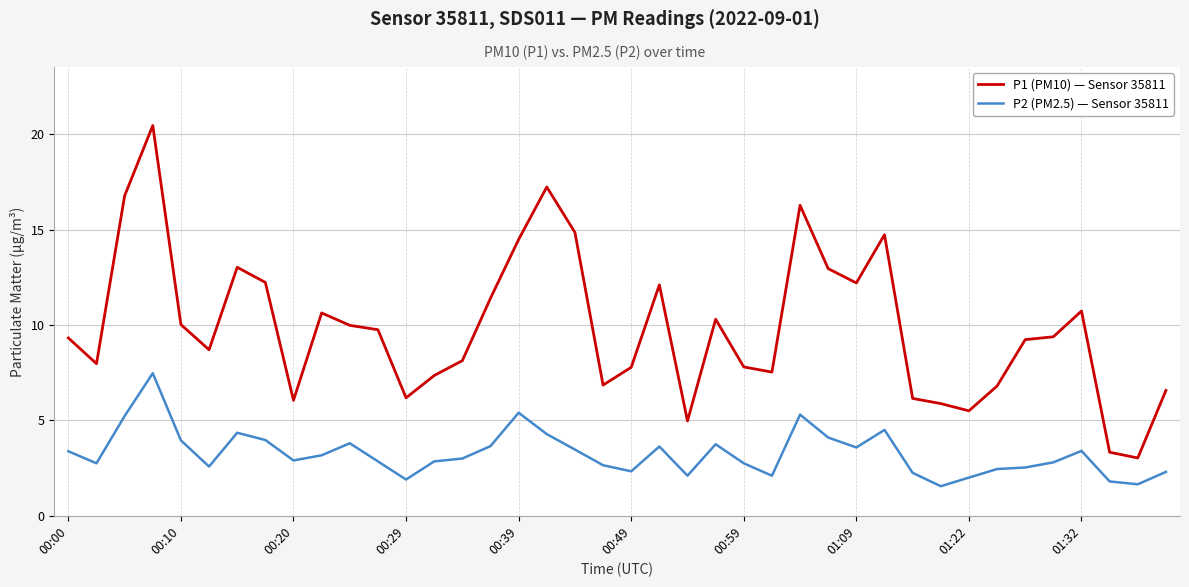

Rank the series by their average value, from highest to lowest.

P1 (PM10) — Sensor 35811, P2 (PM2.5) — Sensor 35811